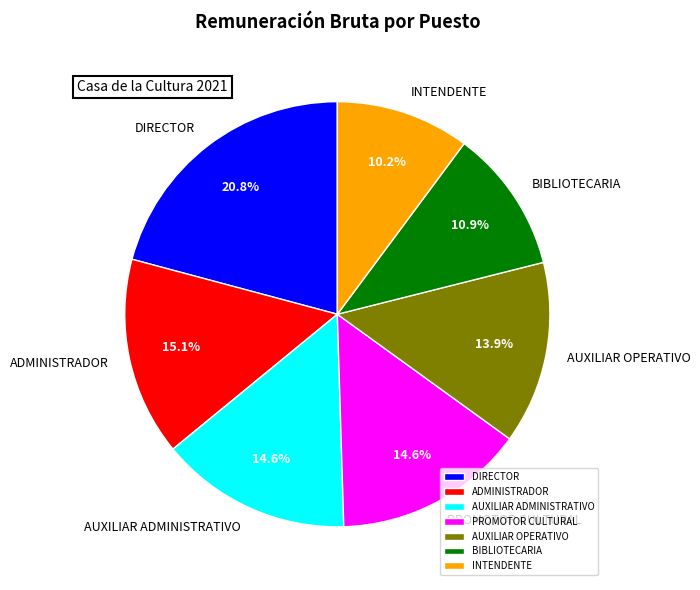

Which category has the smallest portion of the pie?

INTENDENTE (1)